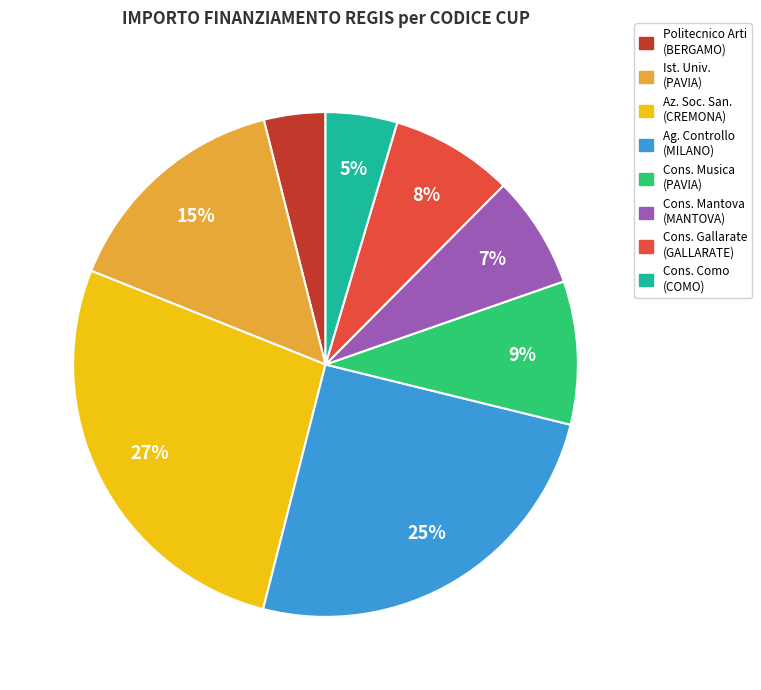

Does any single category account for the majority?

No